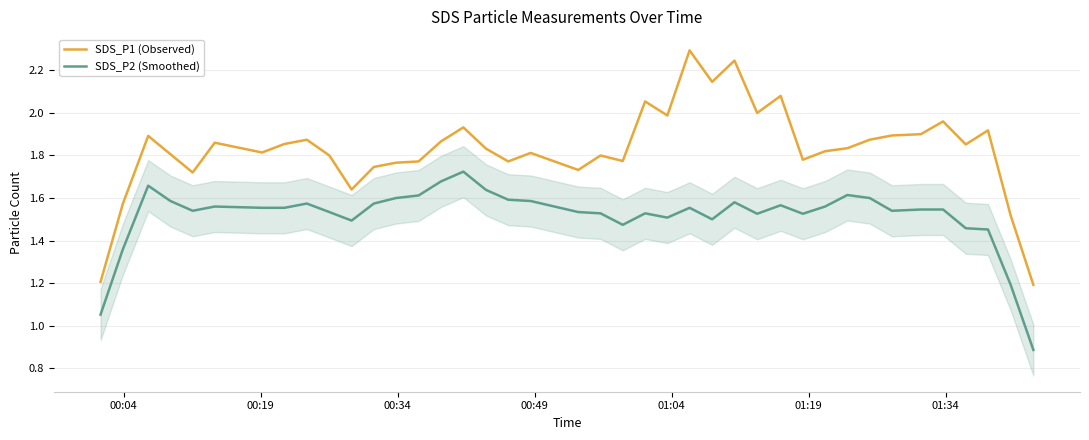

Which series has the largest range (max minus min)?

SDS_P1 (Observed)